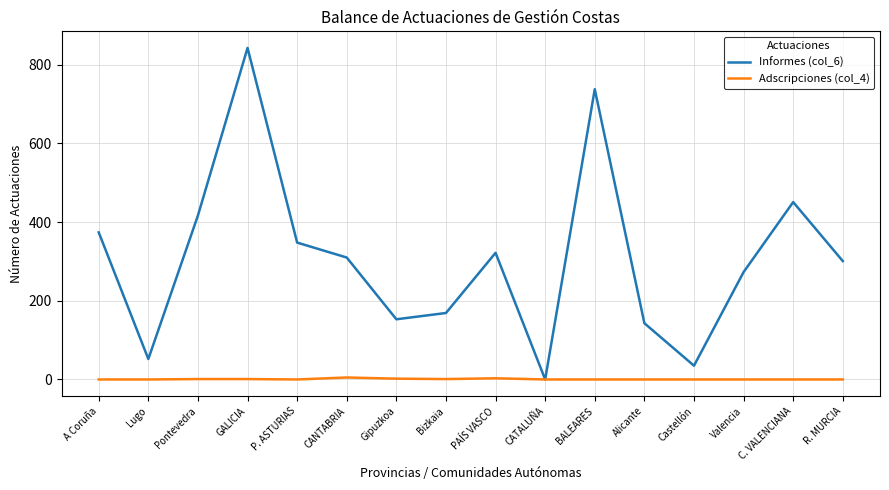

What is the total value across all series at Castellón?

35